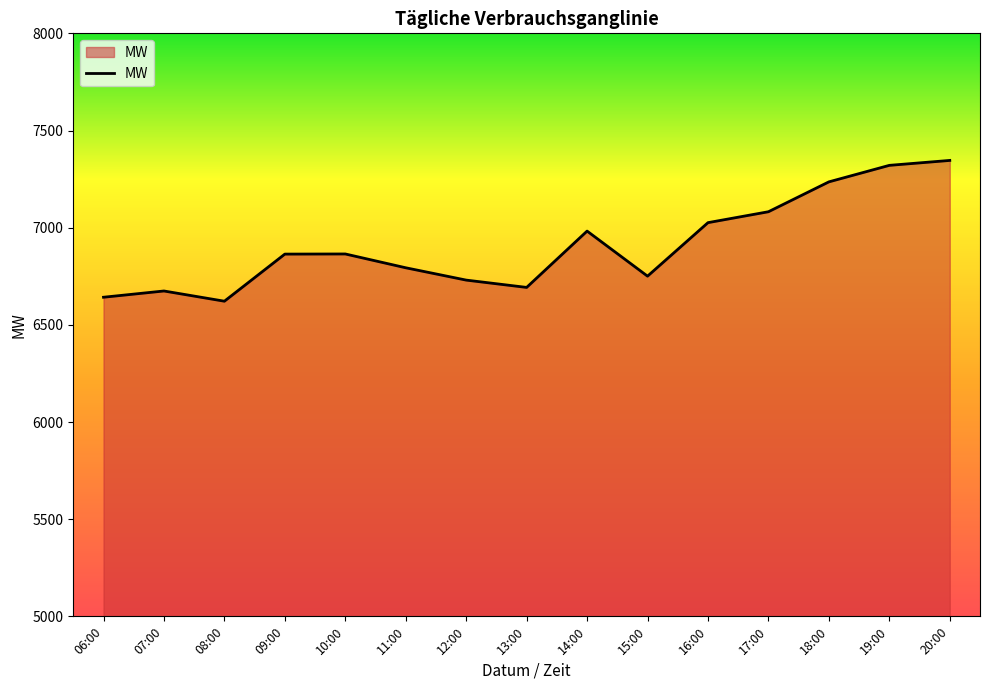

The chart shows a value of 6642.0 at 06:00. True or false?

True